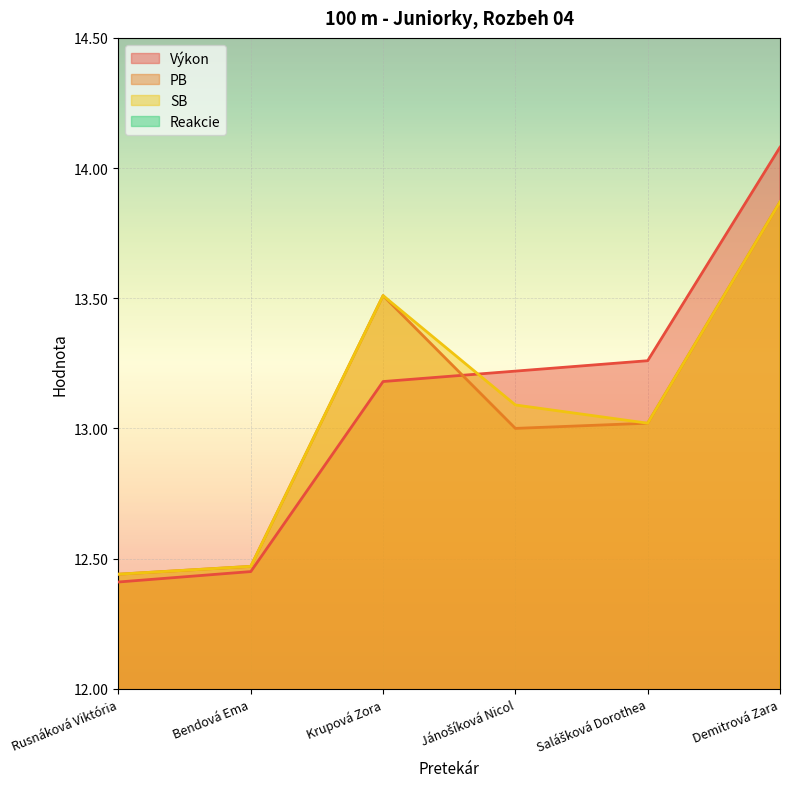

At which category does PB reach its first local peak?

Krupová Zora